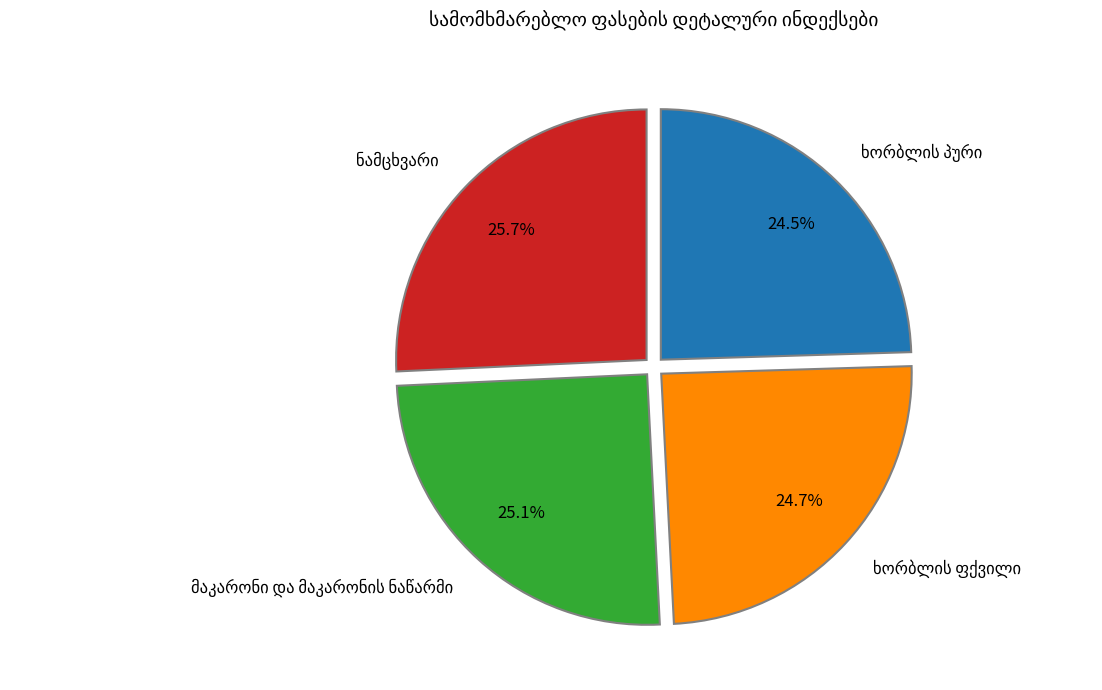

Does any single category account for the majority?

No